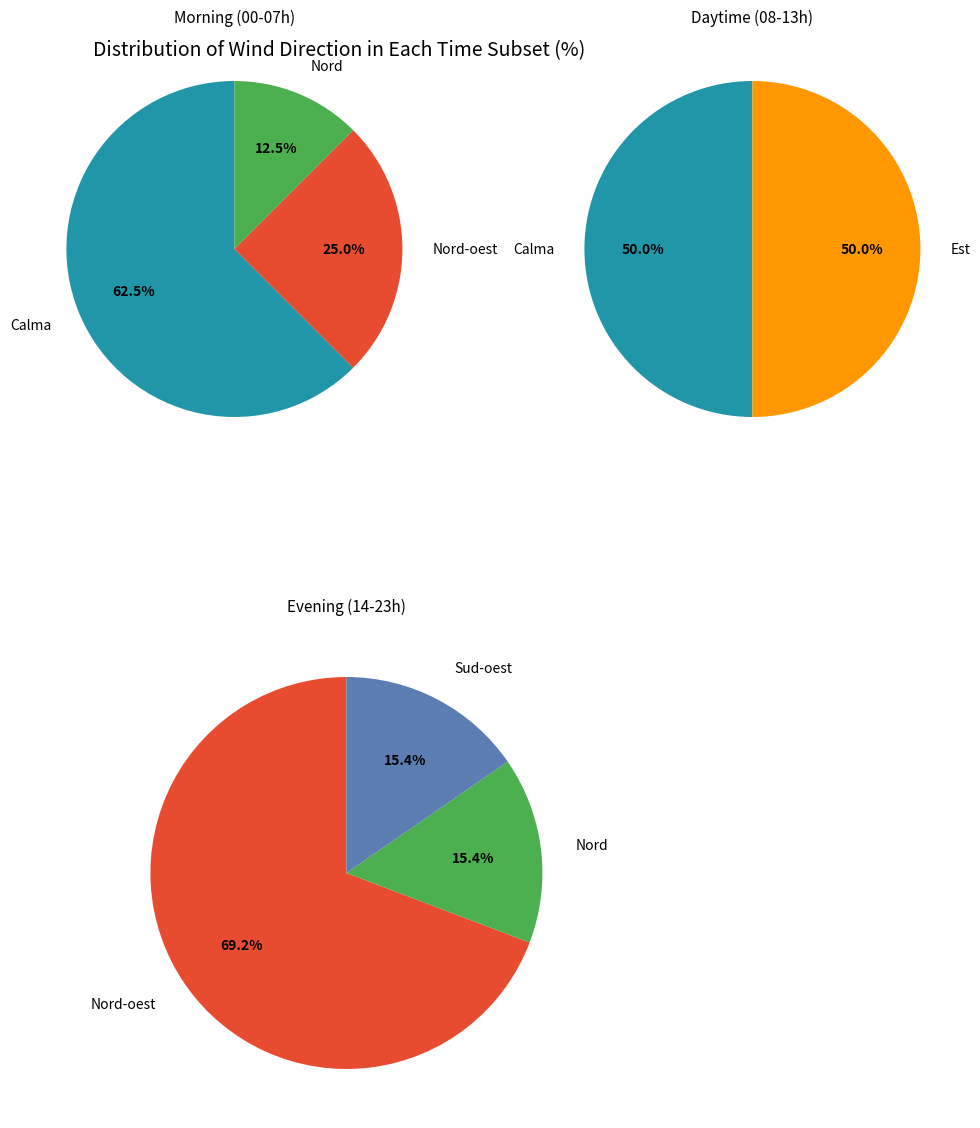

The Nord slice represents 12% of the pie. True or false?

True